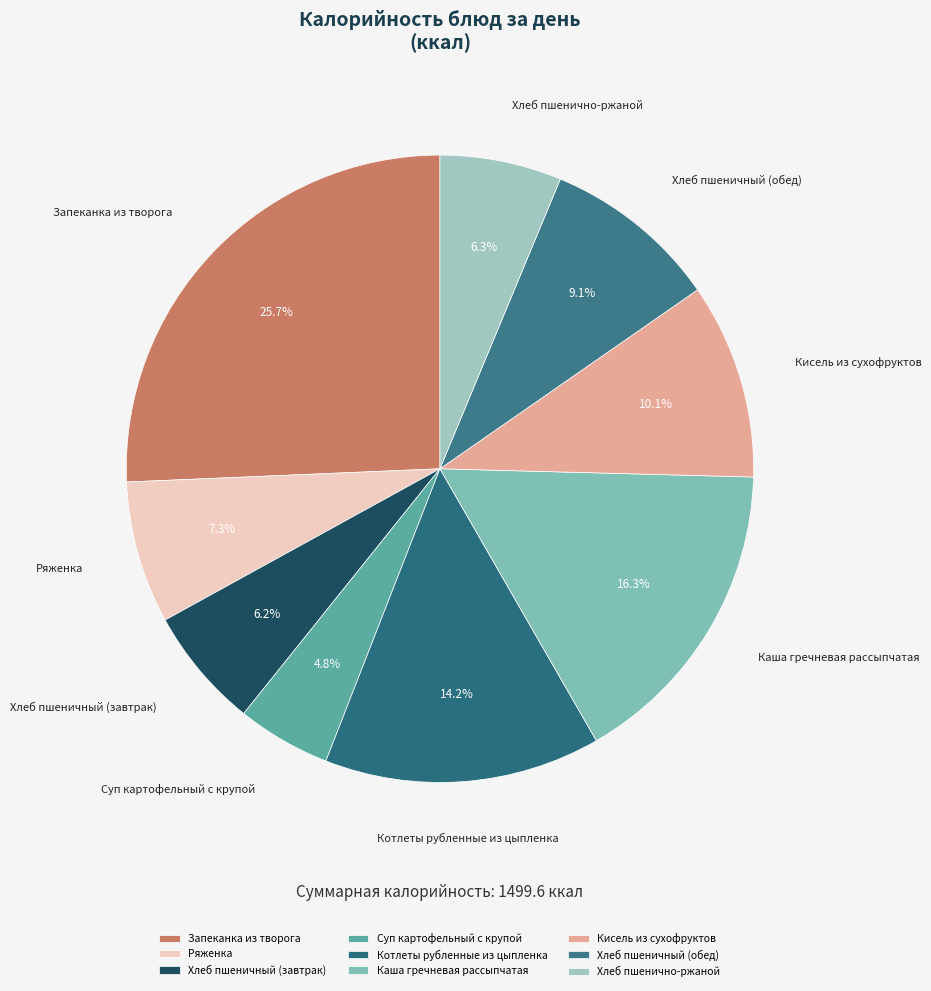

Does any single category account for the majority?

No